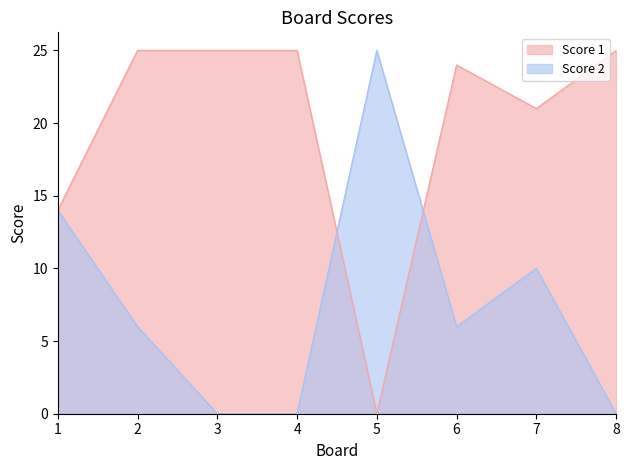

Reading left to right, what are all the values shown in this chart?

Score 1: 14	25	25	25	0	24	21	25
Score 2: 14	6	0	0	25	6	10	0